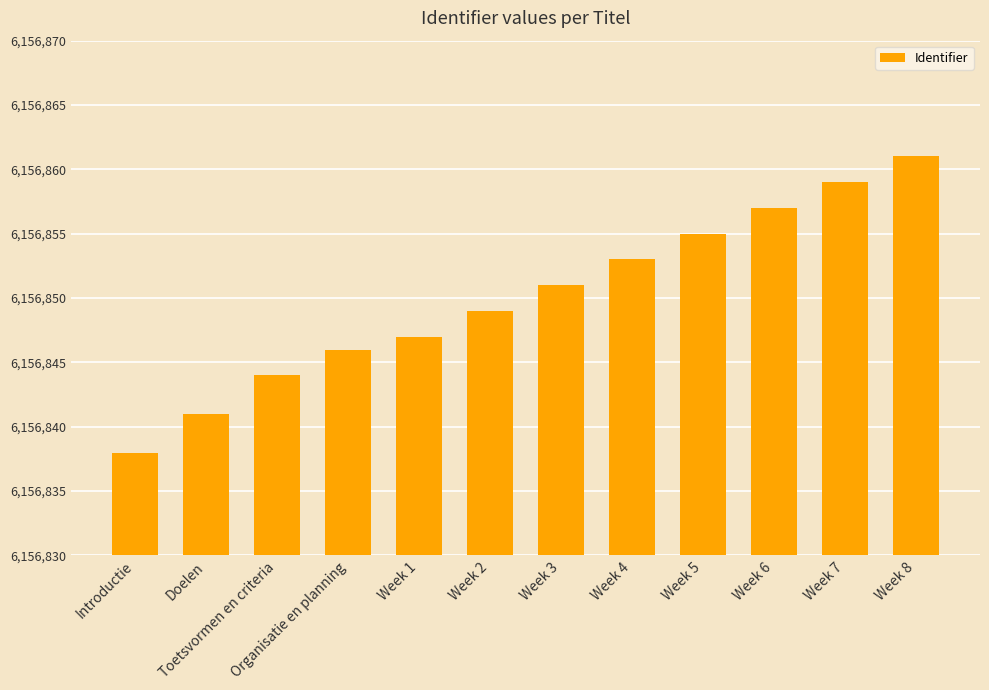

What is the sum of all values?

73882201